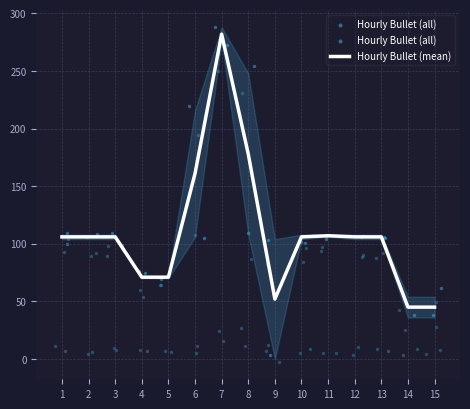

True or false: Hourly Bullet (mean) has a value of 25 at 11.

False